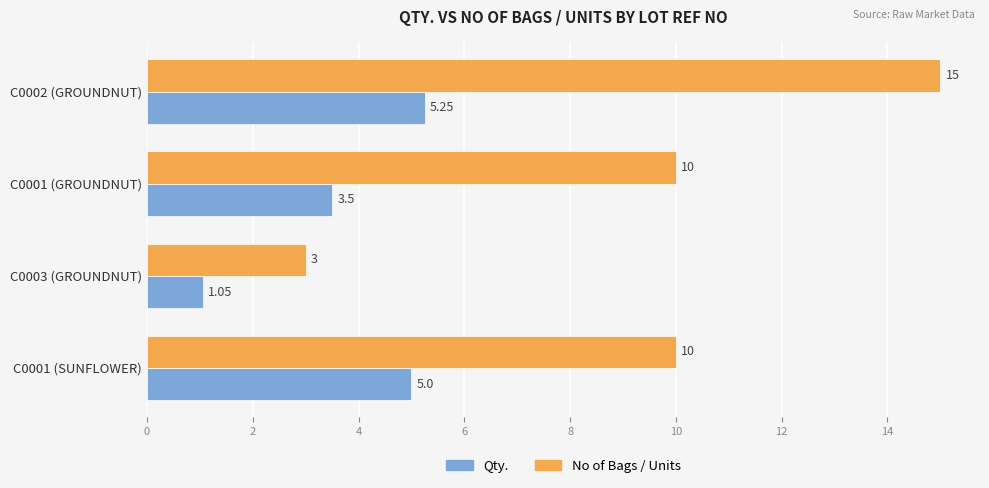

At which category does the chart reach its peak across all series?

C0002 (GROUNDNUT)